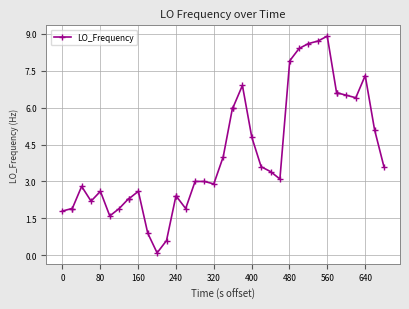

True or false: there are more than 2 points higher than both neighbors.

True